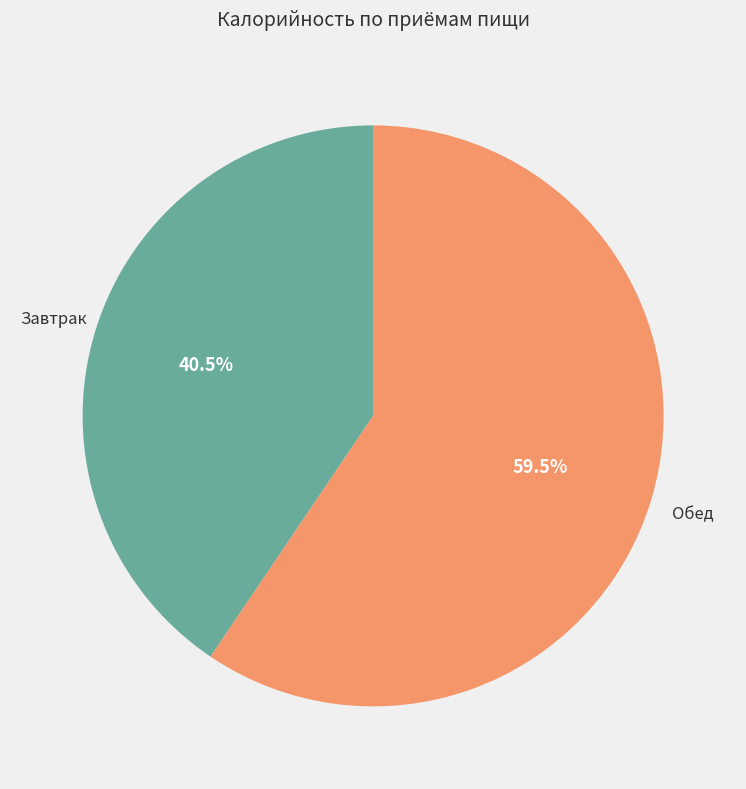

Is there a majority slice in this chart?

Yes